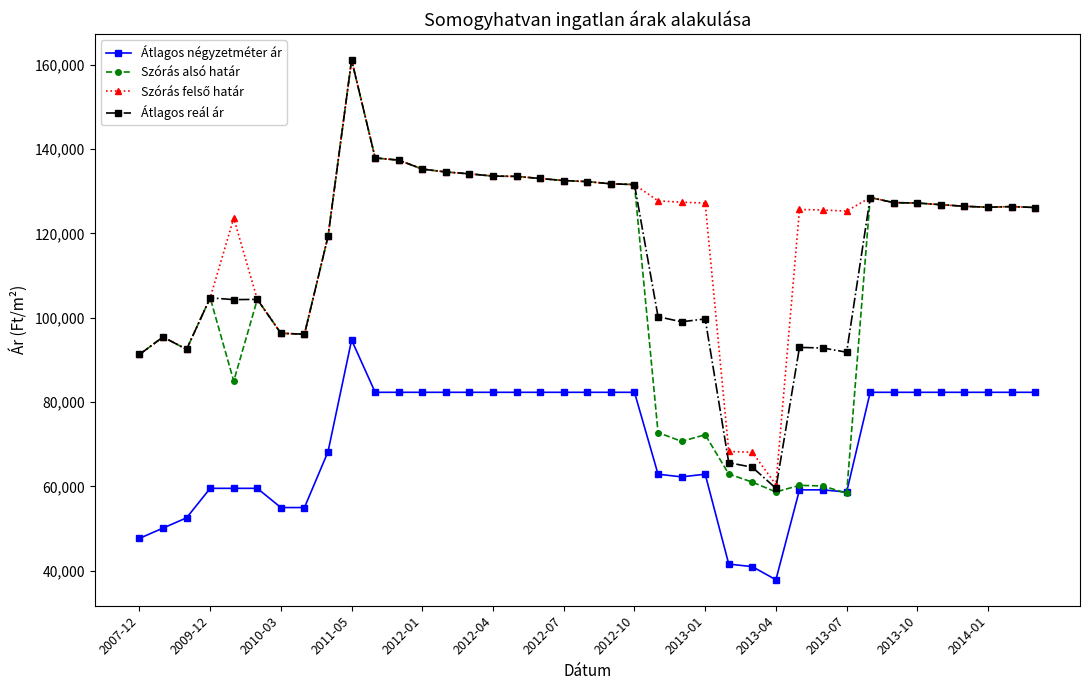

What is the difference between the second highest and minimum values in the Szórás alsó határ series?

79542